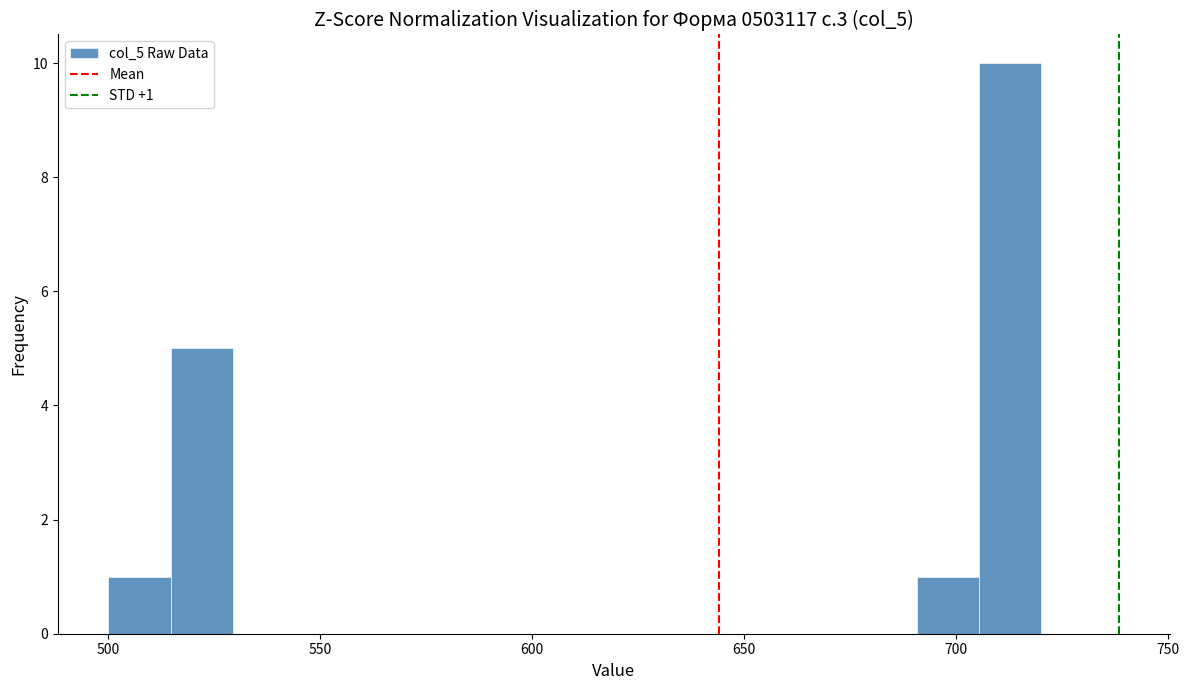

Read against the x-axis, roughly where is the centre of the tallest bar?

715